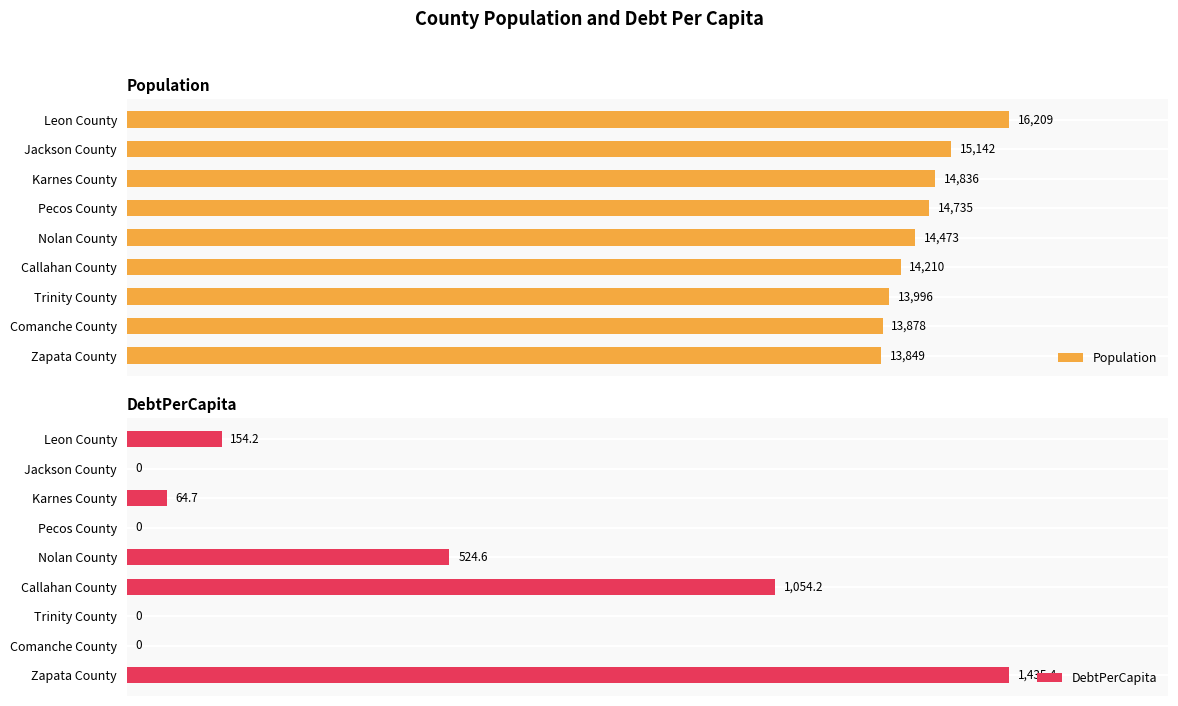

Reading right to left, what are all the values shown in this chart?

Population: 13849.0	13878.0	13996.0	14210.0	14473.0	14735.0	14836.0	15142.0	16209.0
DebtPerCapita: 1435.4	0.0	0.0	1054.2	524.6	0.0	64.7	0.0	154.2